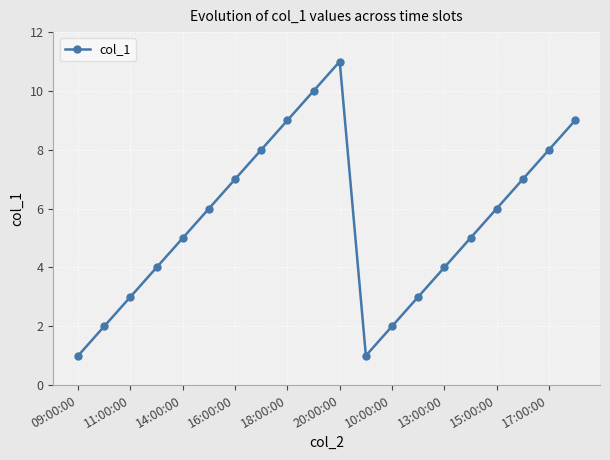

What is the sum of all values?

111